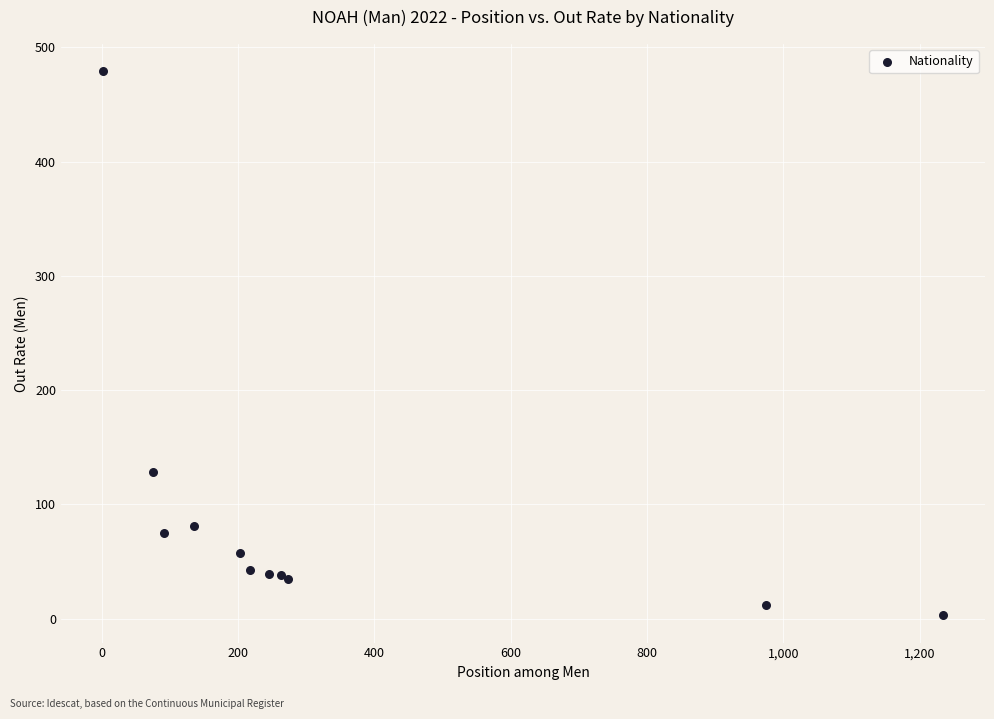

What Y value in the scatter plot is closest to 241?

128